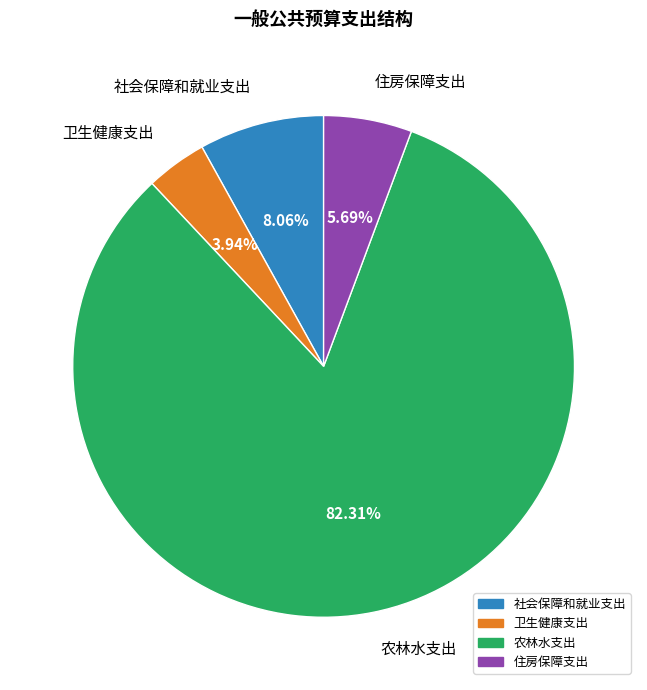

Is there any slice that represents more than half of the pie?

Yes